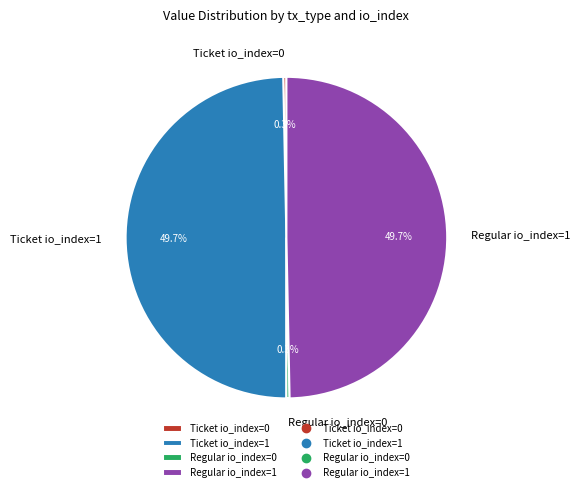

How many slices are in this pie chart?

4